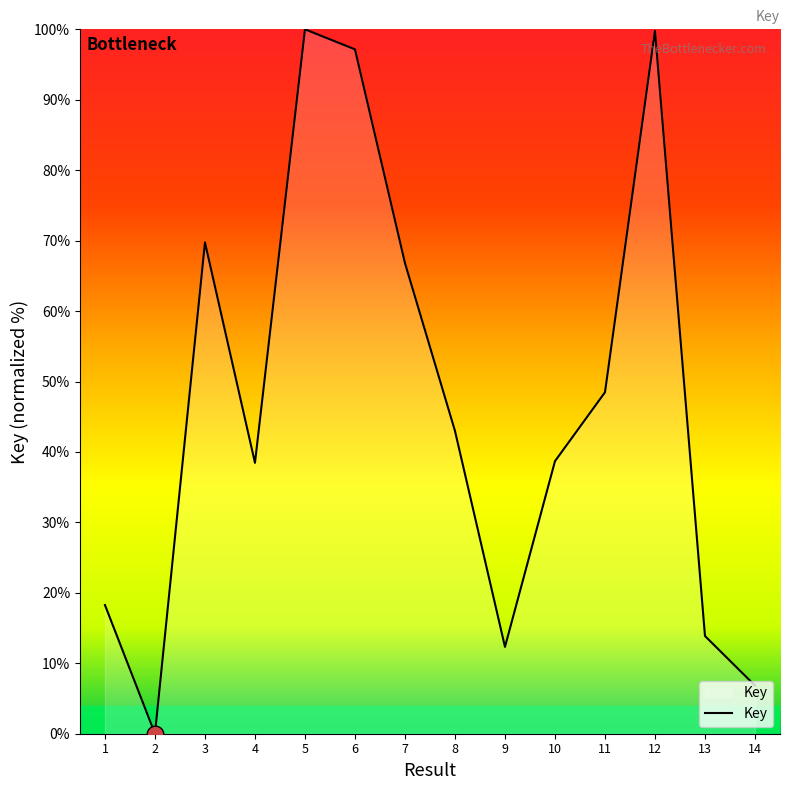

What is the difference between the maximum and minimum values?

100.0